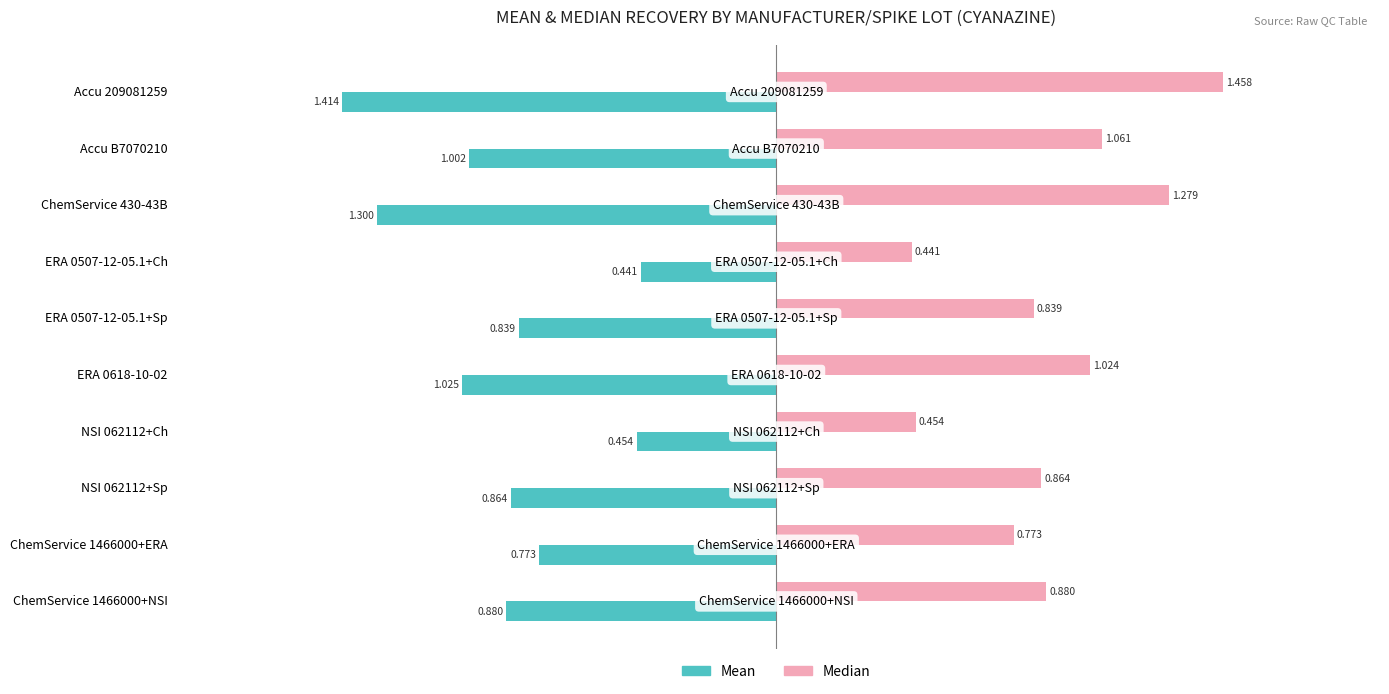

List the series in order of their peak value, highest first.

Median, Mean